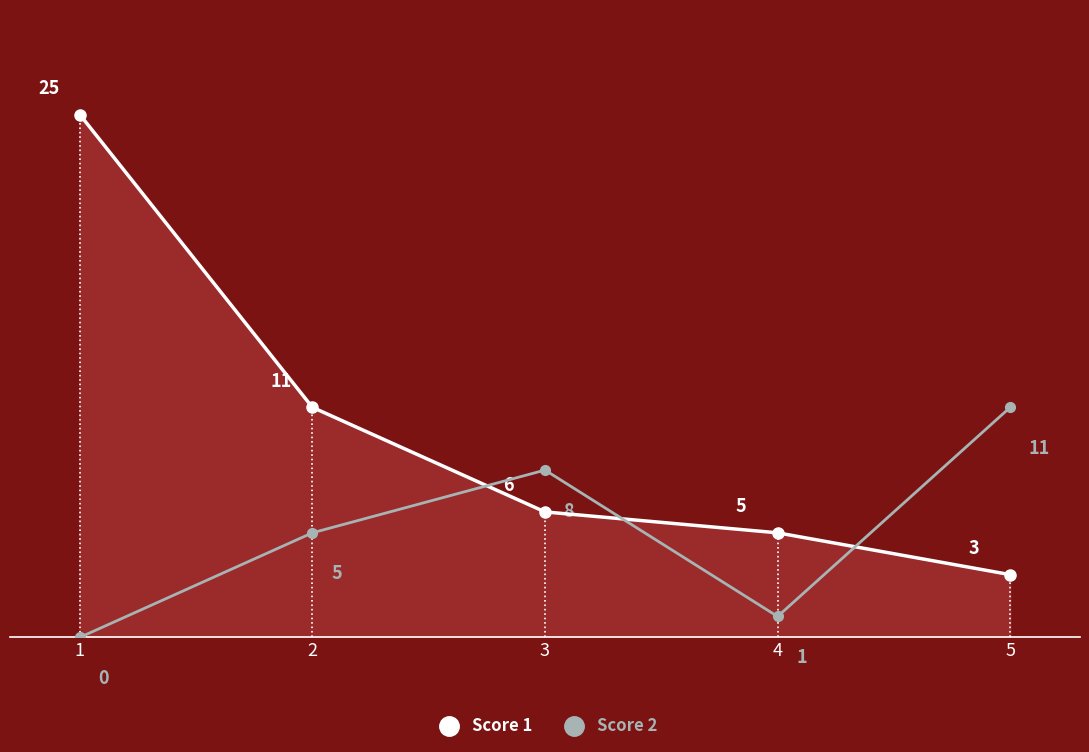

Where is the first local maximum for Score 2?

3